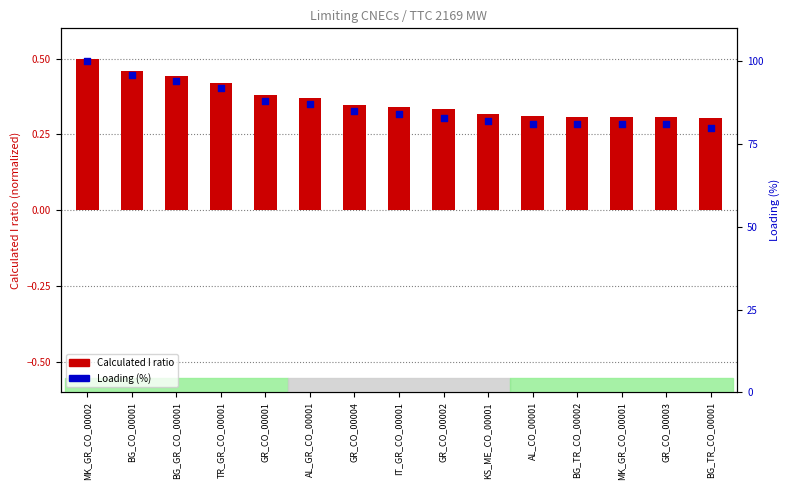

What are all the series names shown in the legend?

Calculated I ratio, Loading (%)